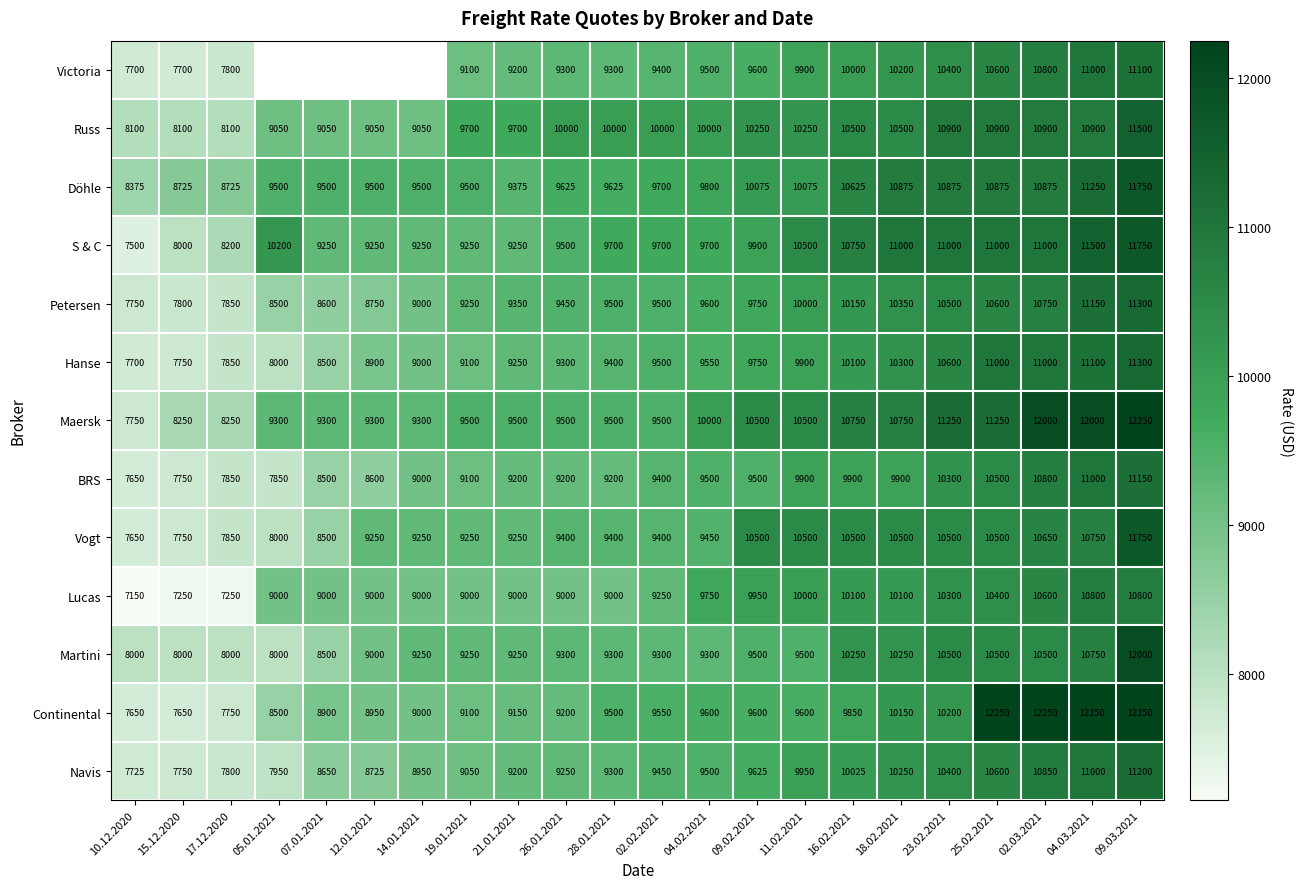

Where is Petersen nearest to the value 9525?

28.01.2021